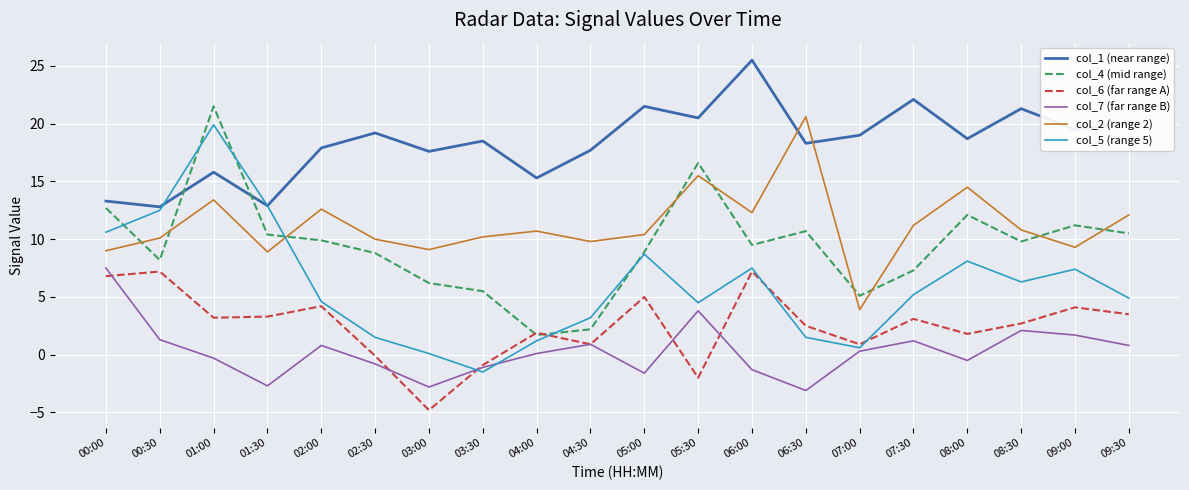

At which category does col_1 (near range) reach its first local valley?

00:30